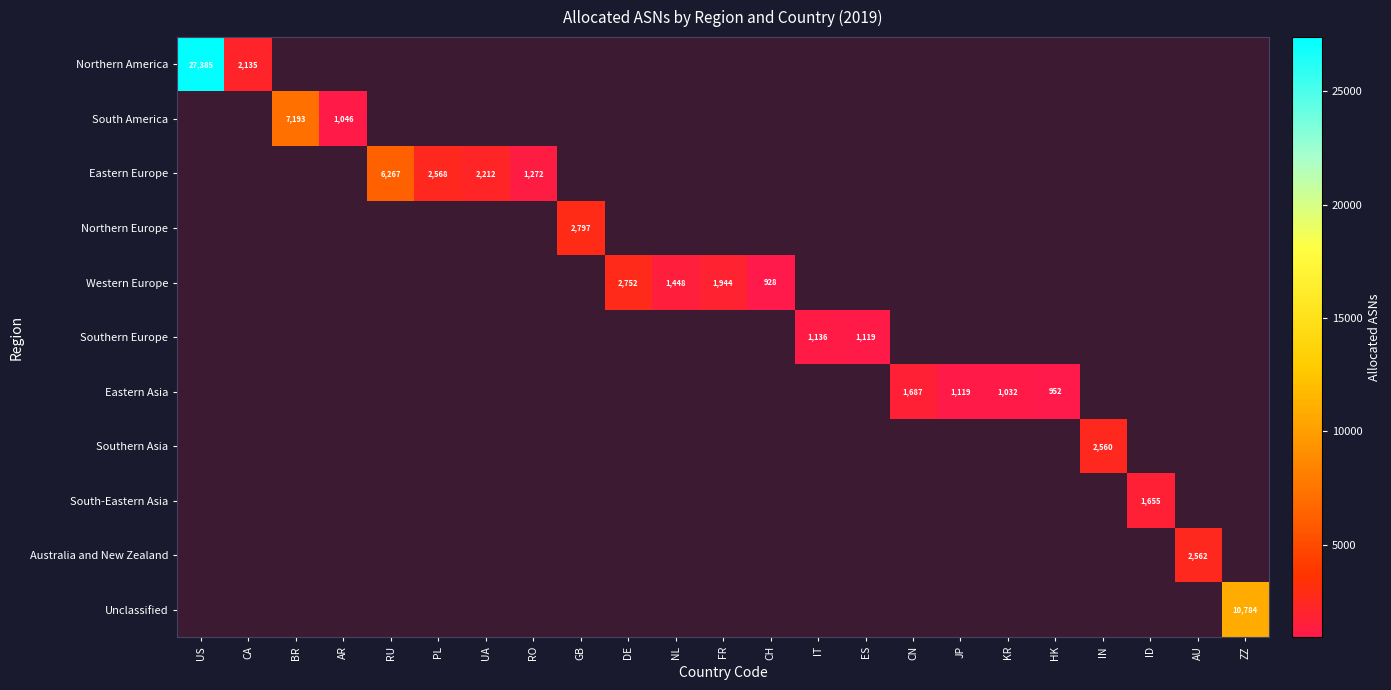

Which series has the largest range (max minus min)?

Northern America